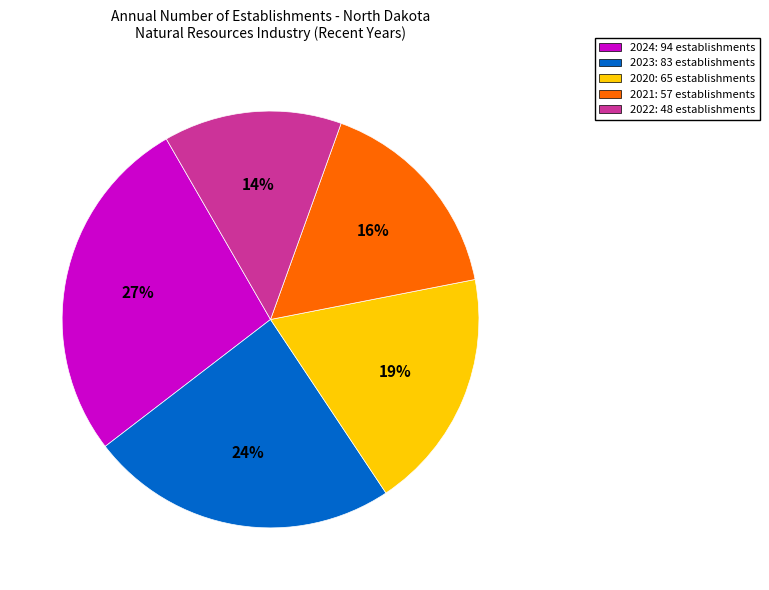

Is it true that 2022 is 14% of the pie?

True